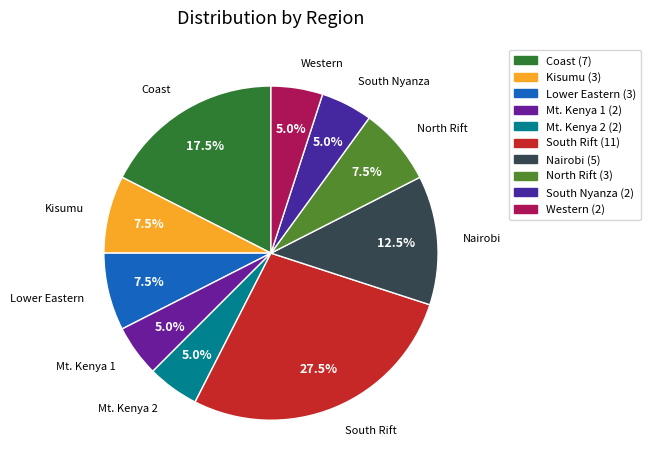

Does any single category account for the majority?

No